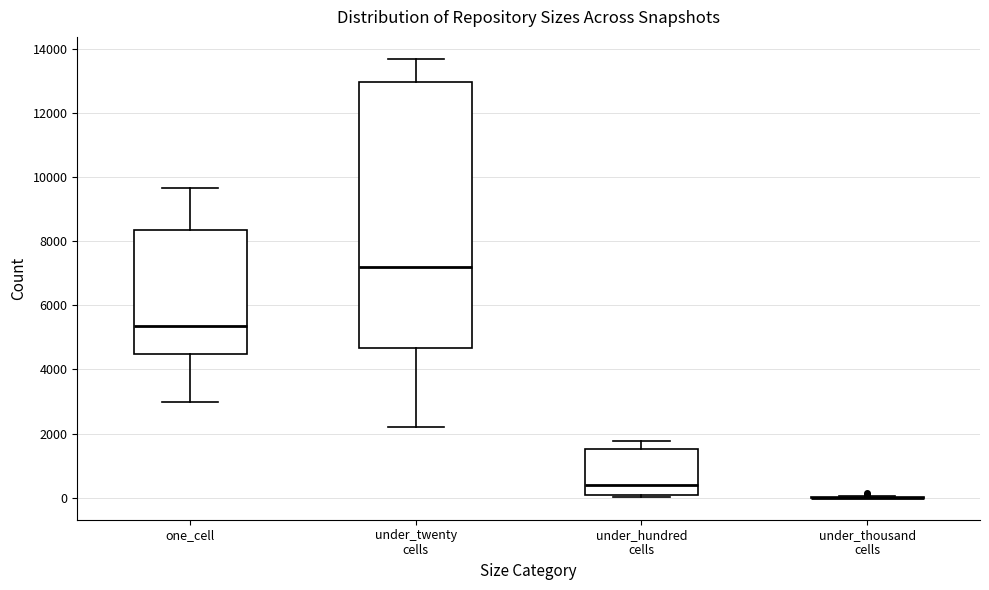

Where is the lower edge of the box for under_hundred cells on the y-axis? The values are not printed on the chart, so give them approximately, as read against the axis.

0